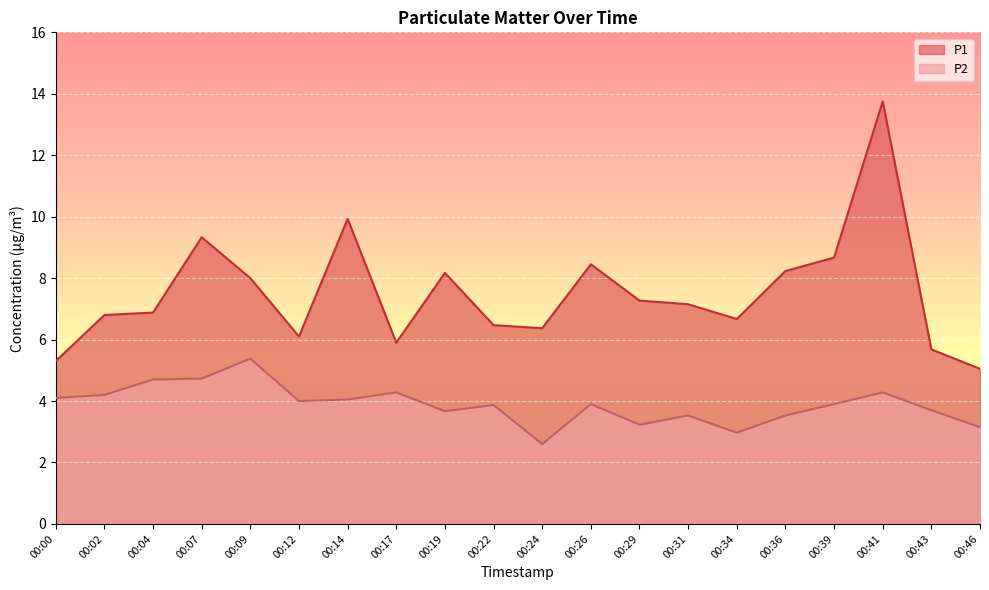

True or false: P2 and P1 intersect in this chart.

False